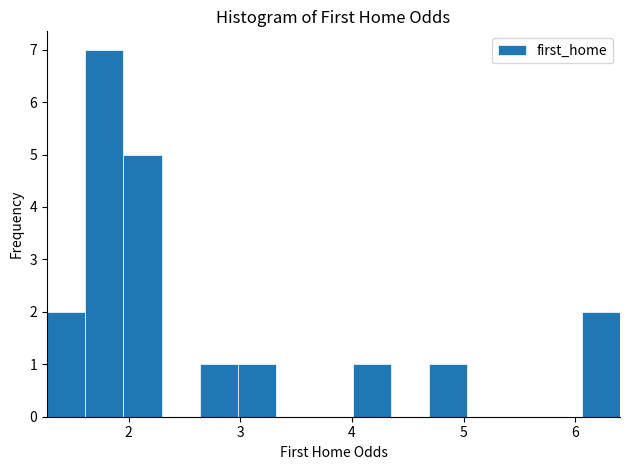

Around what value on the x-axis is the tallest bar? Give the approximate position of its centre, as read against the axis.

1.8